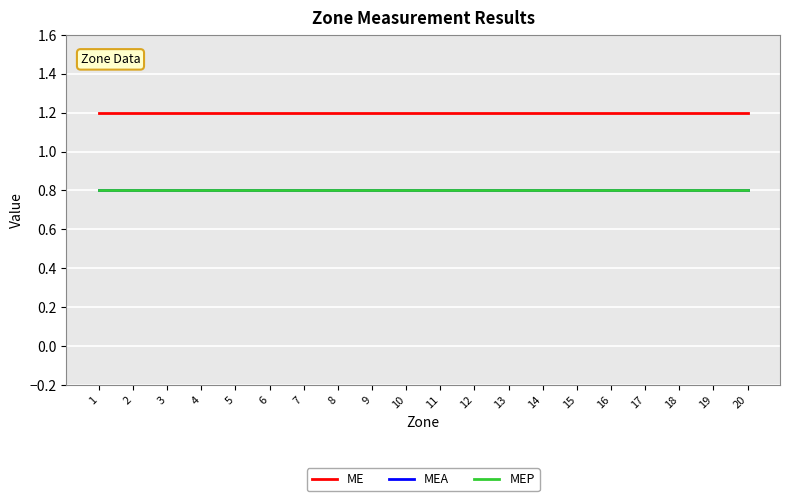

Does the chart display data point markers on the line(s)?

No